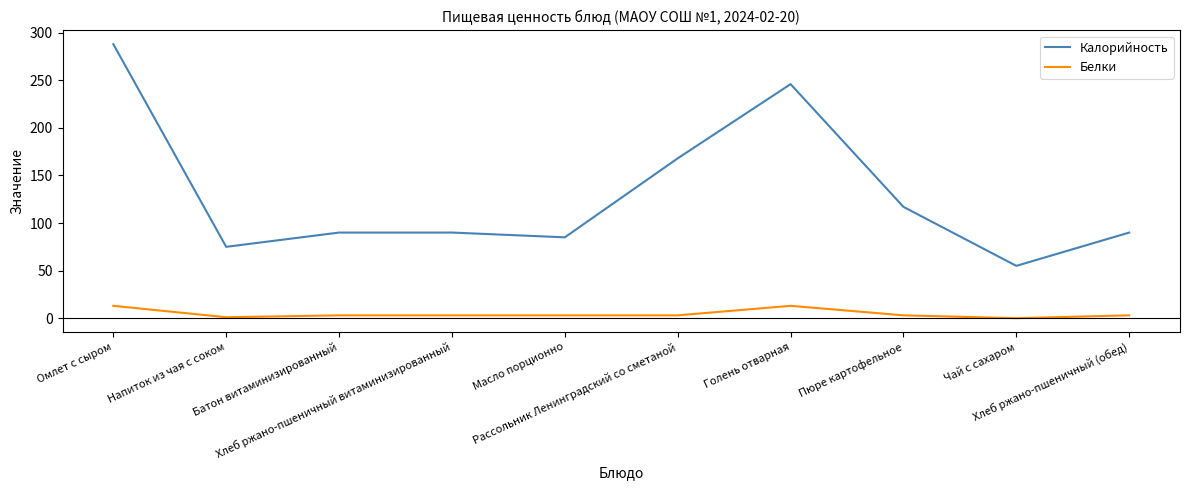

At how many categories does at least one series exceed 149?

3